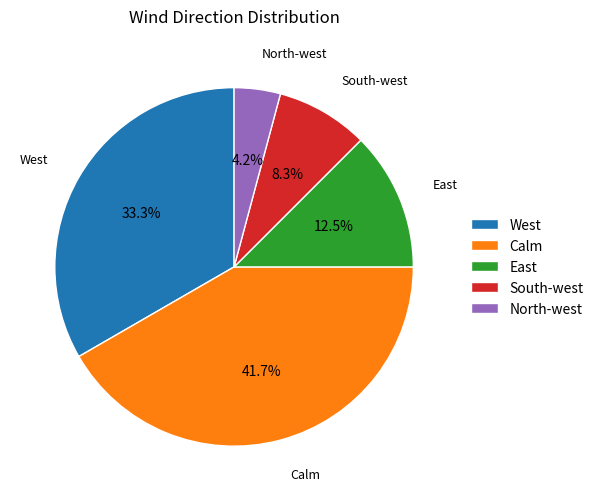

Is the sum of Calm and North-west greater than half?

No